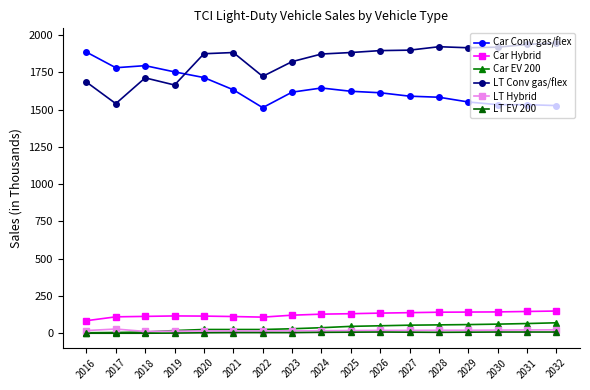

Is this an area chart (filled region under the line)?

No